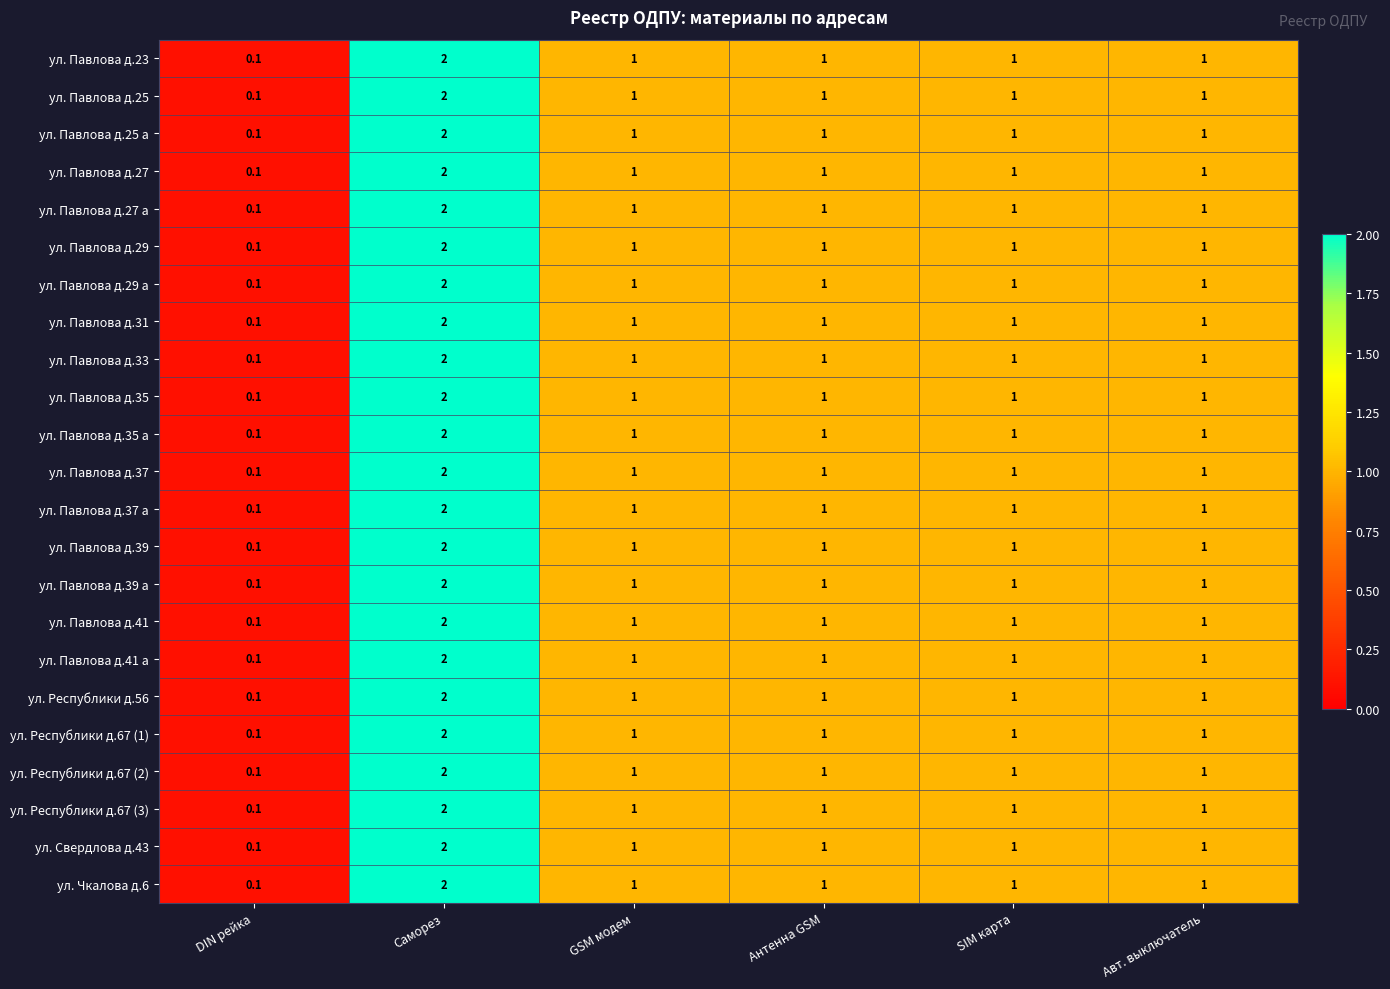

Is it true that ул. Павлова д.33 equals 1.0 at Авт. выключатель?

True